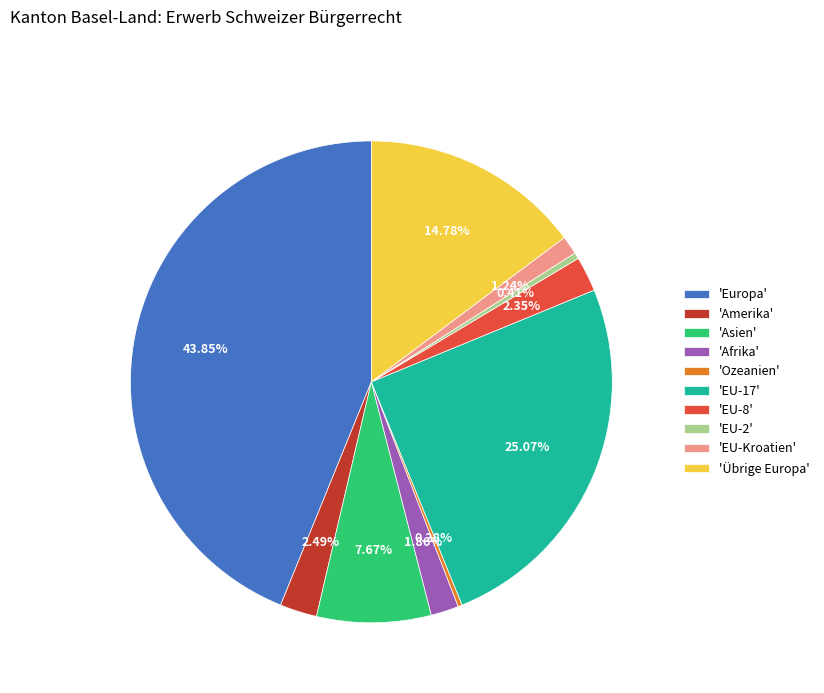

What is the ratio of the value at 'EU-Kroatien' to the value at 'EU-8'?

0.5